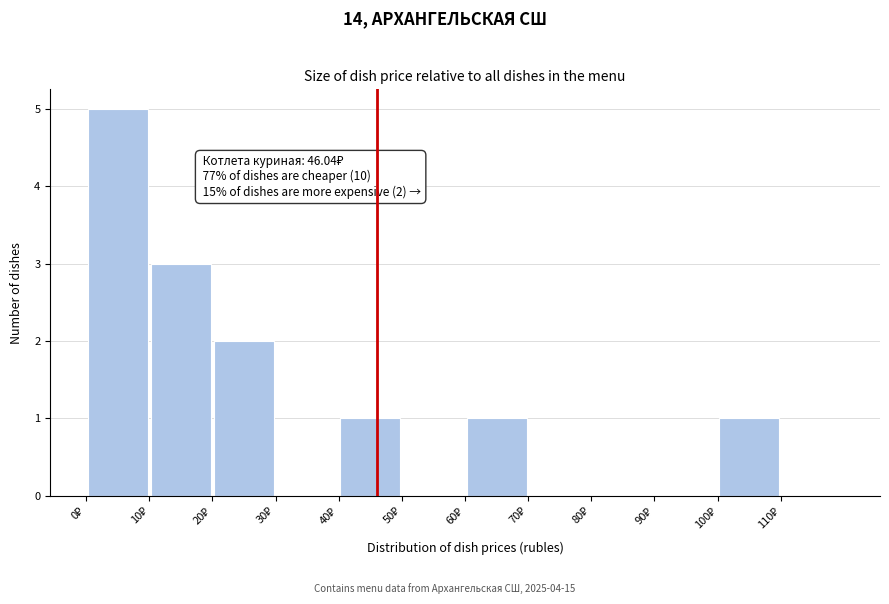

Over which range of the x-axis is the bar tallest?

0 to 10